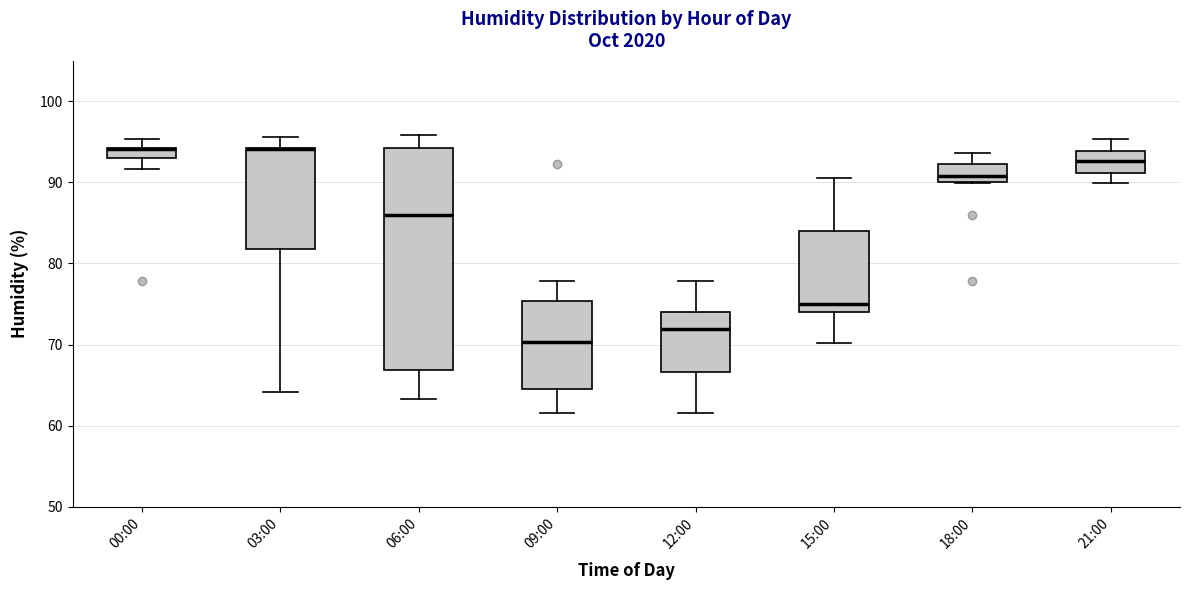

Comparing the boxes themselves (not the whiskers), which one is the tallest?

06:00